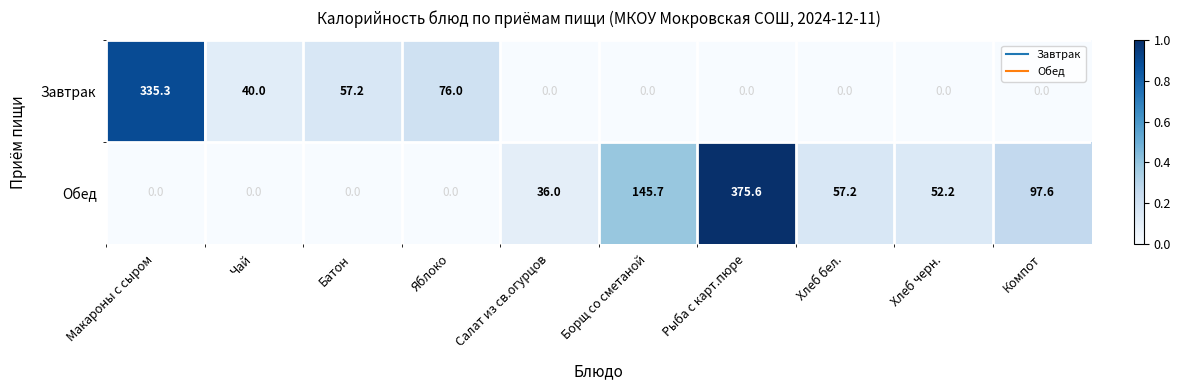

Read the Обед value at Салат из св.огурцов.

36.0